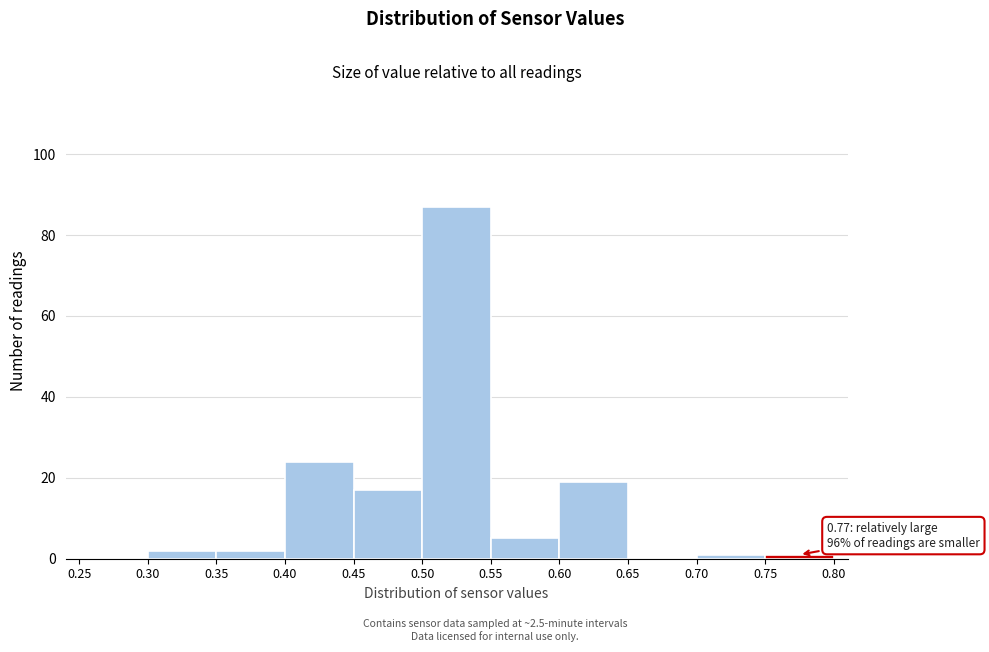

Which range on the x-axis has the tallest bar?

0.50 to 0.55